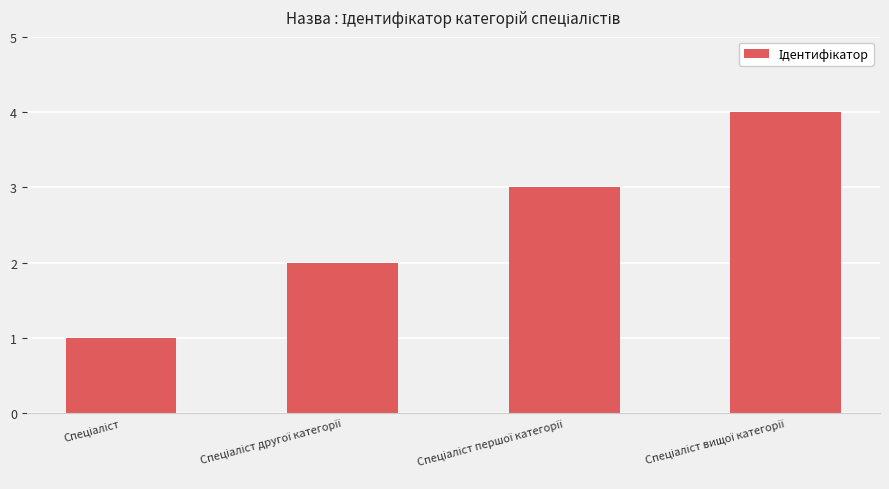

What is the difference between the maximum and minimum values?

3